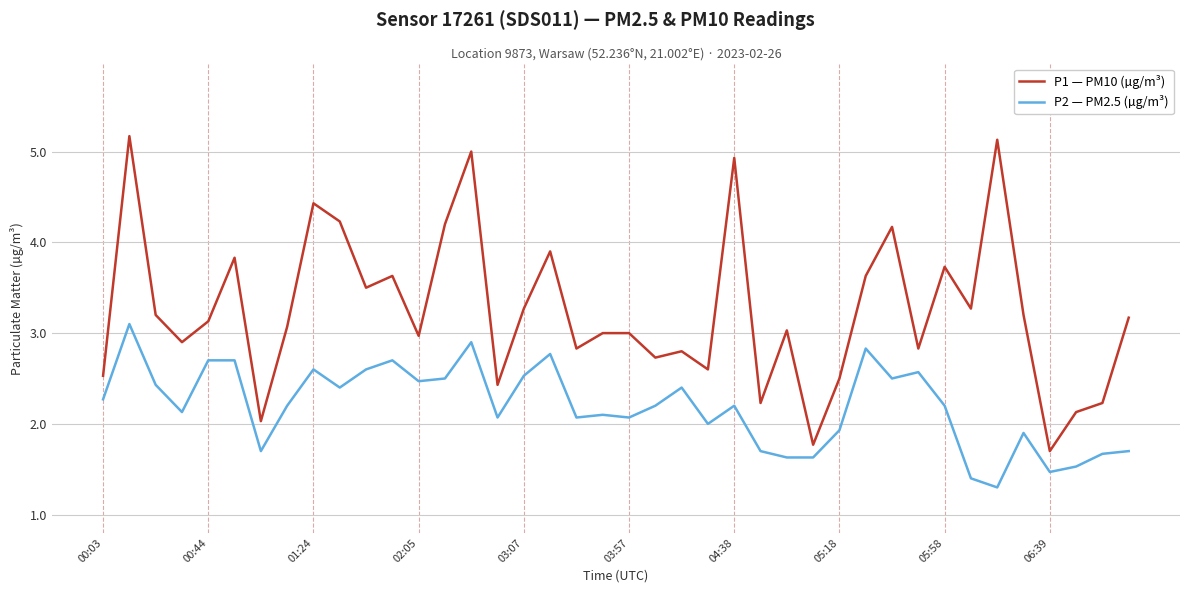

List the series in order of their overall mean, highest first.

P1 — PM10 (µg/m³), P2 — PM2.5 (µg/m³)